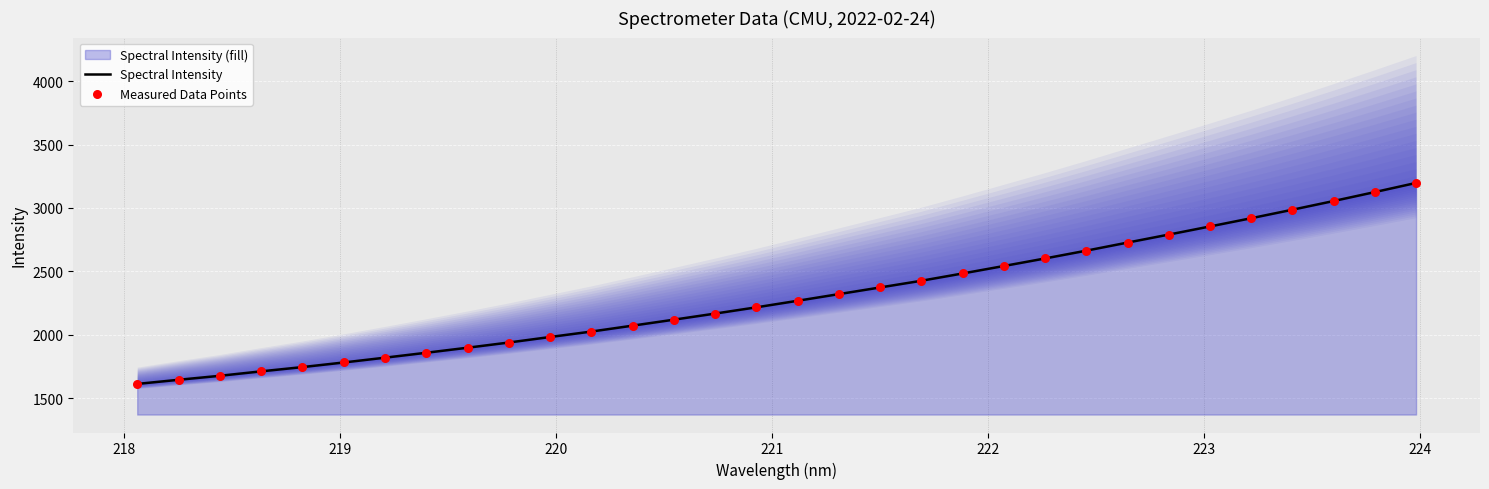

What is the minimum value for Spectral Intensity?

1611.2